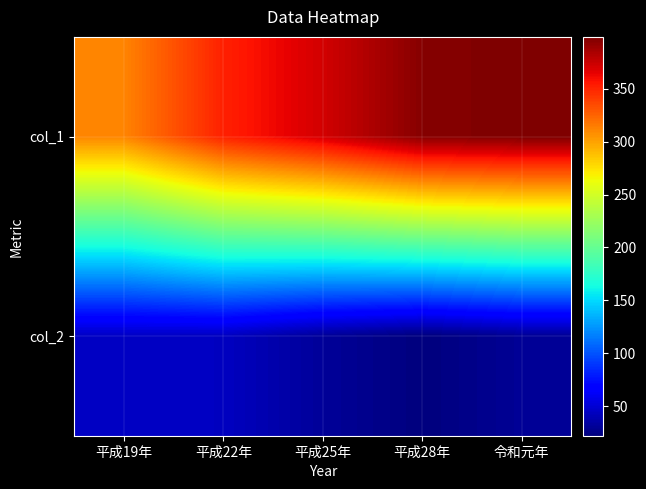

Which label corresponds to the largest value in the chart?

令和元年